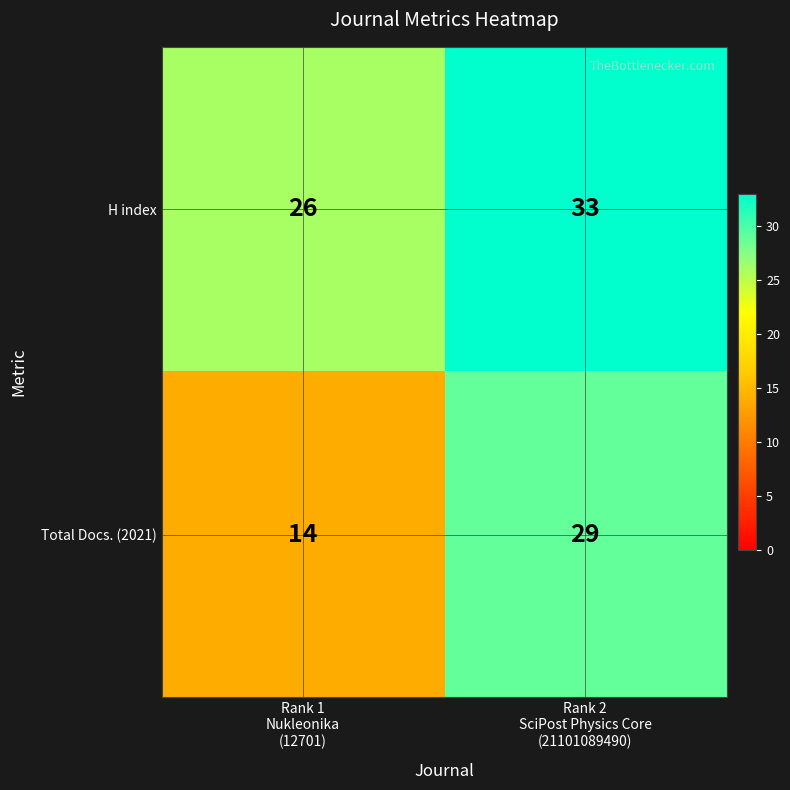

Reading left to right, transcribe all the data shown in this chart.

H index: 26	33
Total Docs. (2021): 14	29